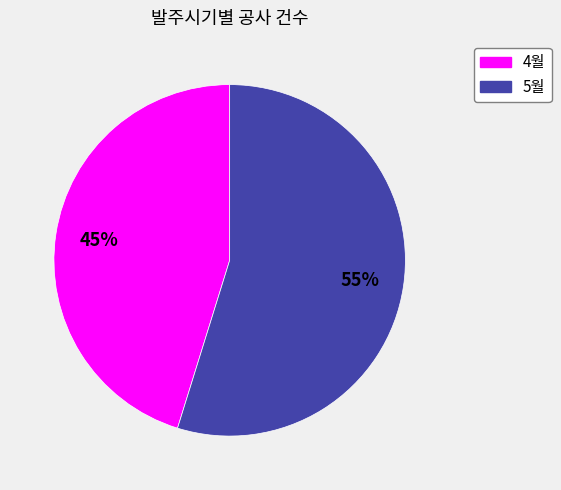

True or false: 4월 accounts for 38% of the total.

False